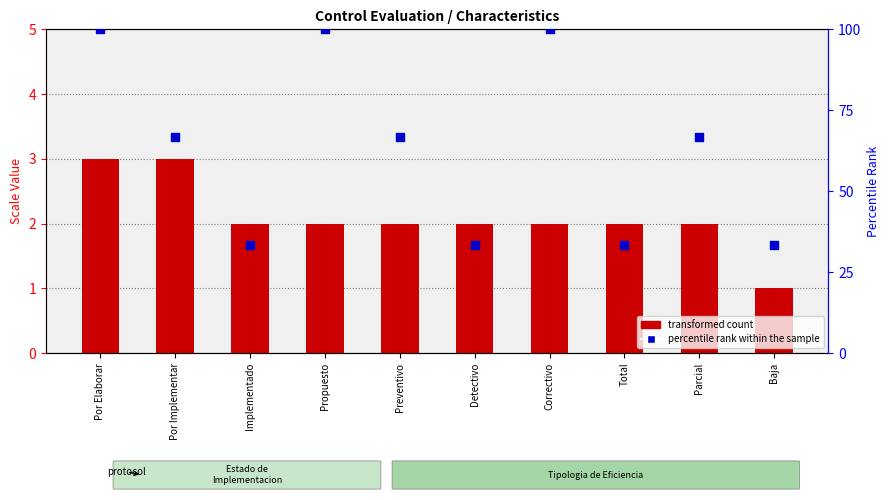

What are all the series names shown in the legend?

transformed count, percentile rank within the sample